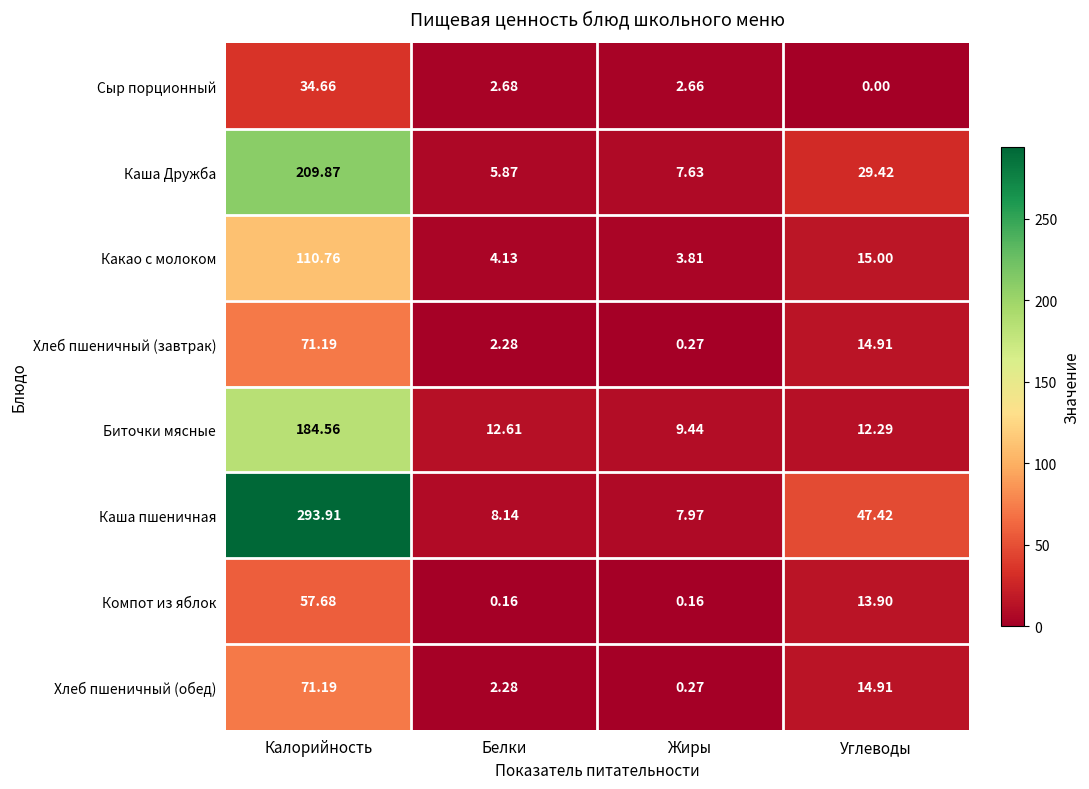

How many categories are shown in the chart?

4